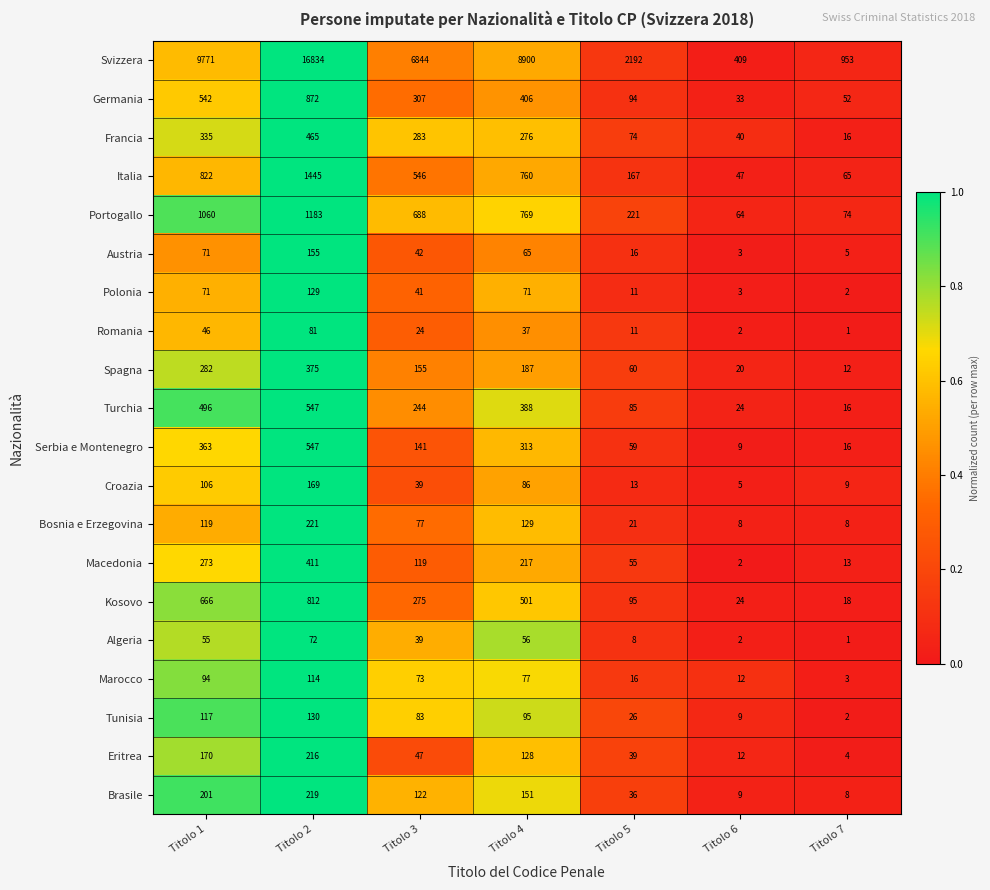

What is the difference between the highest and lowest values at Titolo 5?

2184